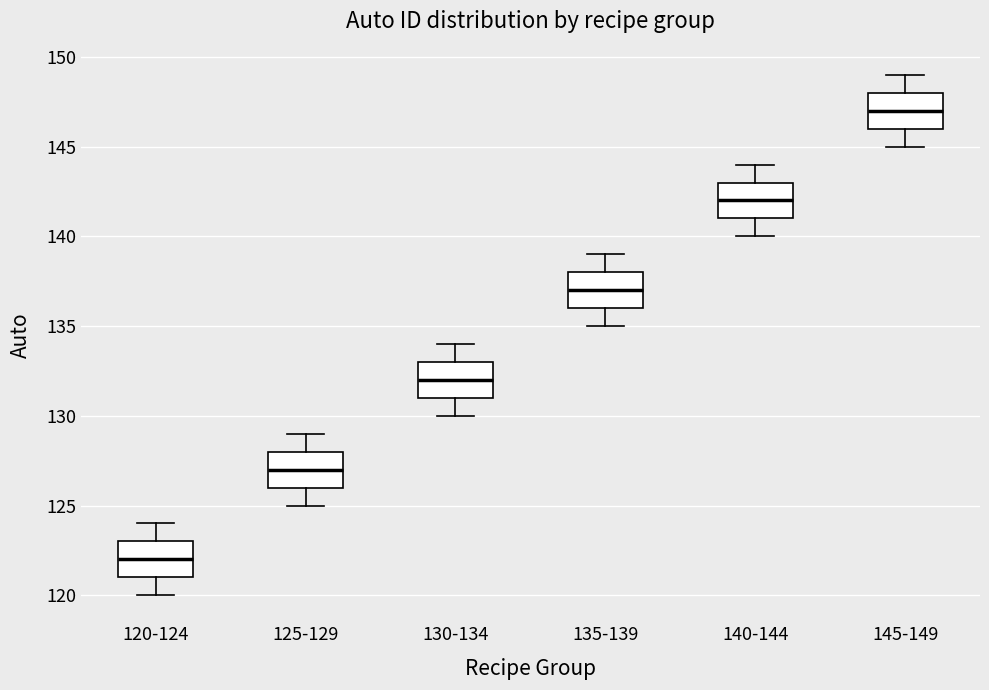

Reading left to right, transcribe this box plot: for each box, give where its median line is, the range the box spans, and where its two whiskers end, as read against the y-axis. The values are not printed on the chart, so give them approximately, as read against the axis.

120-124: median 122, box 121 to 123, whiskers 120 to 124
125-129: median 127, box 126 to 128, whiskers 125 to 129
130-134: median 132, box 131 to 133, whiskers 130 to 134
135-139: median 137, box 136 to 138, whiskers 135 to 139
140-144: median 142, box 141 to 143, whiskers 140 to 144
145-149: median 147, box 146 to 148, whiskers 145 to 149